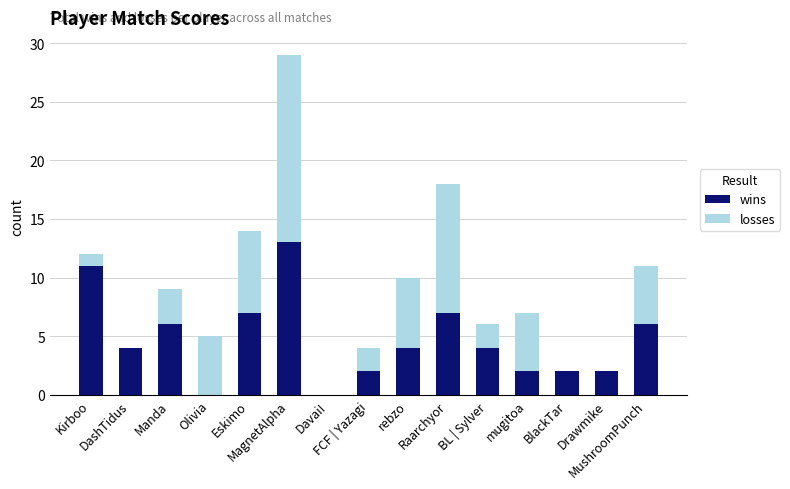

What is the highest value of the wins series?

13